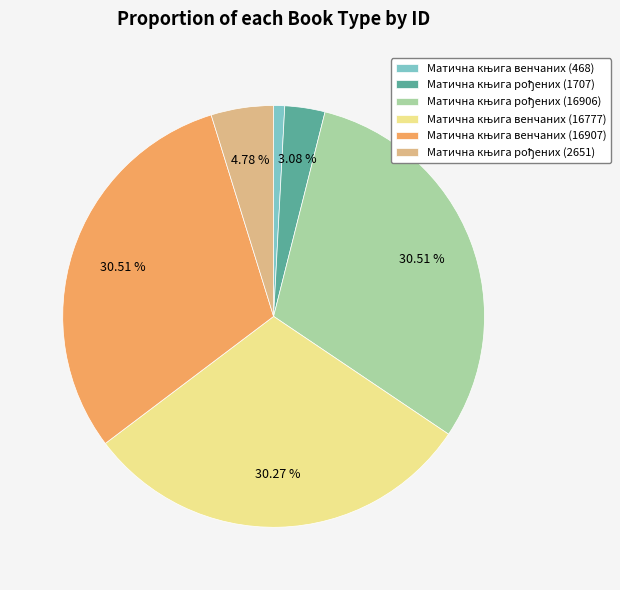

Is there any slice that represents more than half of the pie?

No